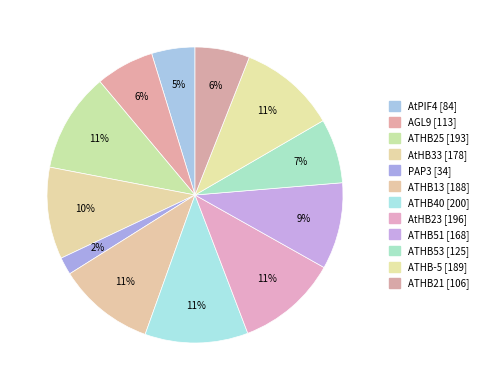

Count the number of slices in the pie.

12